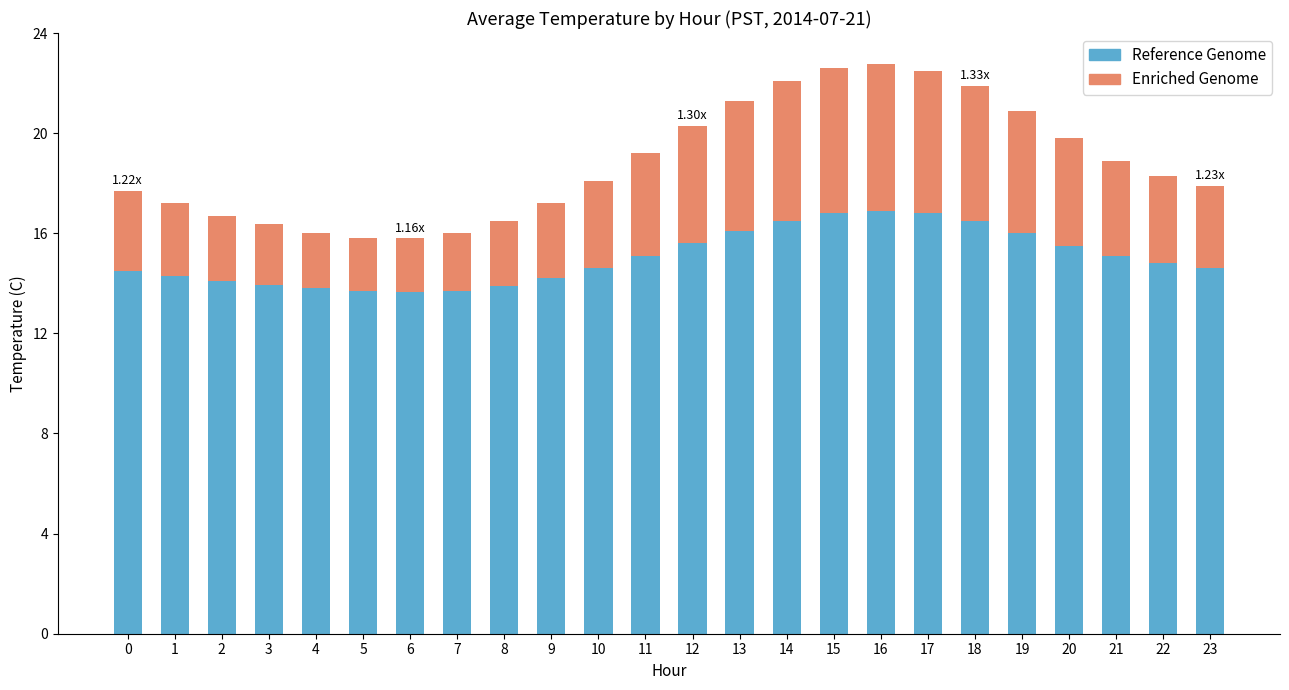

What is the sum of all Reference Genome values?

360.7